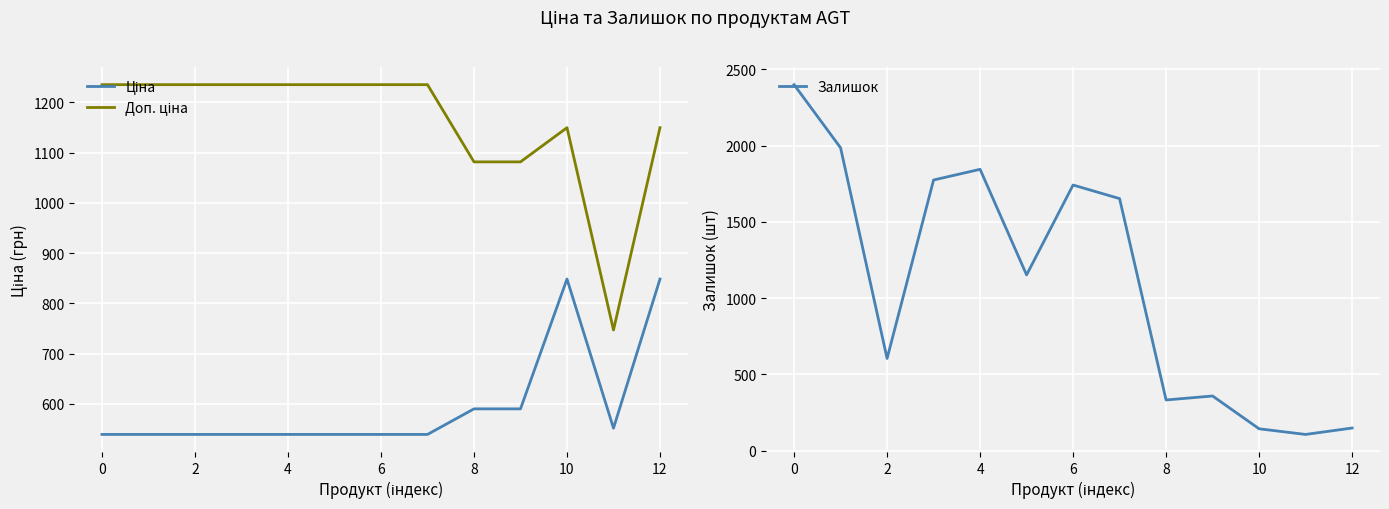

True or false: Доп. ціна has more than 1 points higher than both neighbors.

False